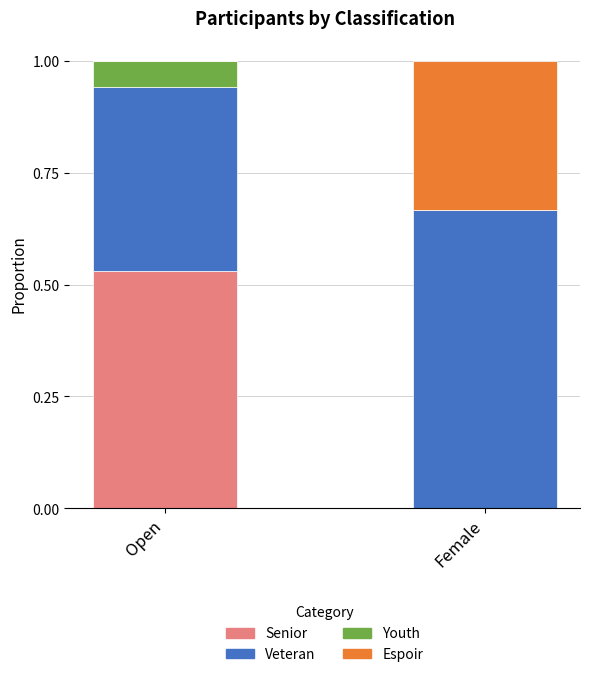

How many Senior values are between 0 and 1?

2